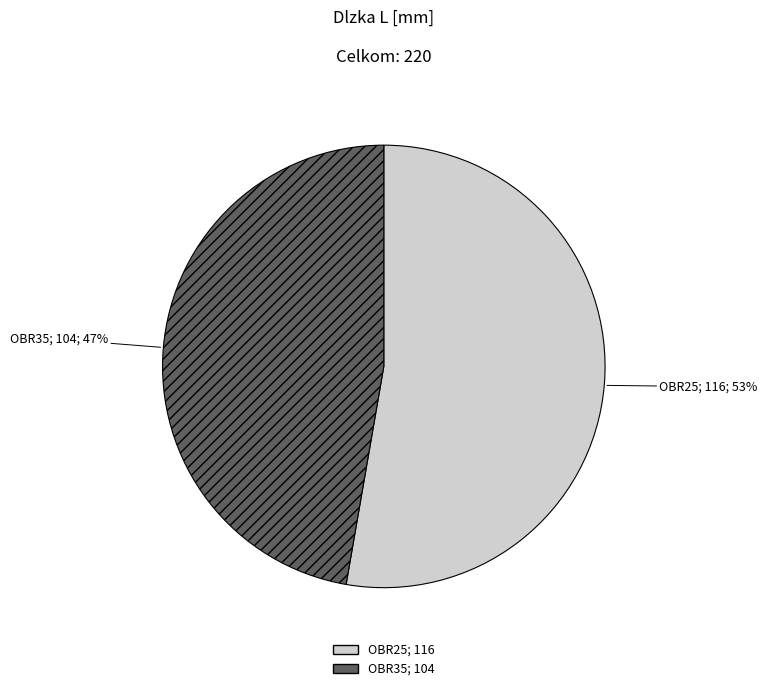

Which category has the smallest portion of the pie?

OBR35